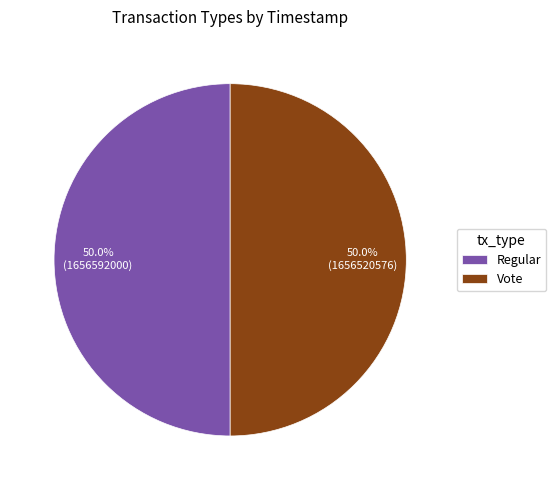

The Vote slice represents 40% of the pie. True or false?

False